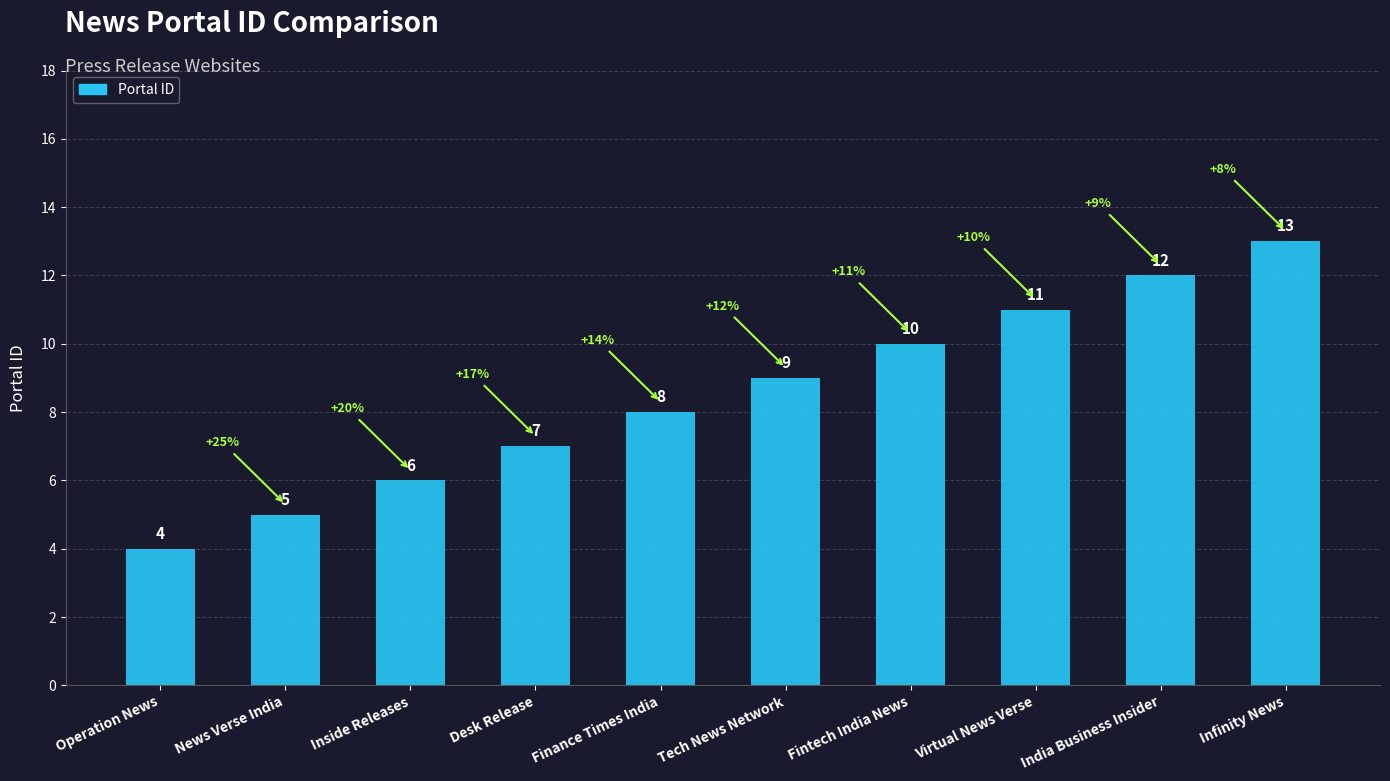

What is the sum of the values at Fintech India News and Operation News?

14